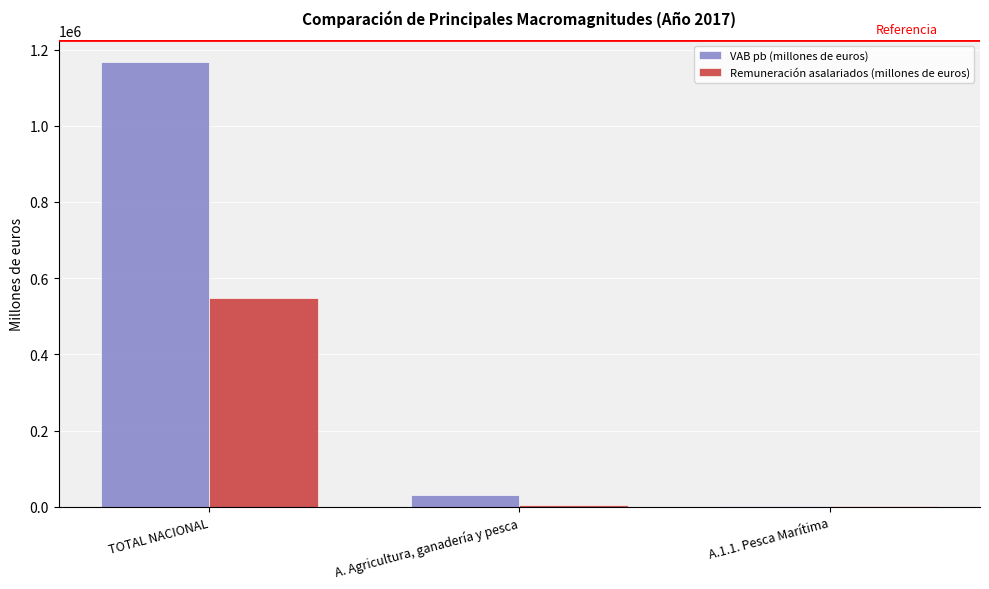

Are the bars grouped side by side (vs. stacked)?

Yes